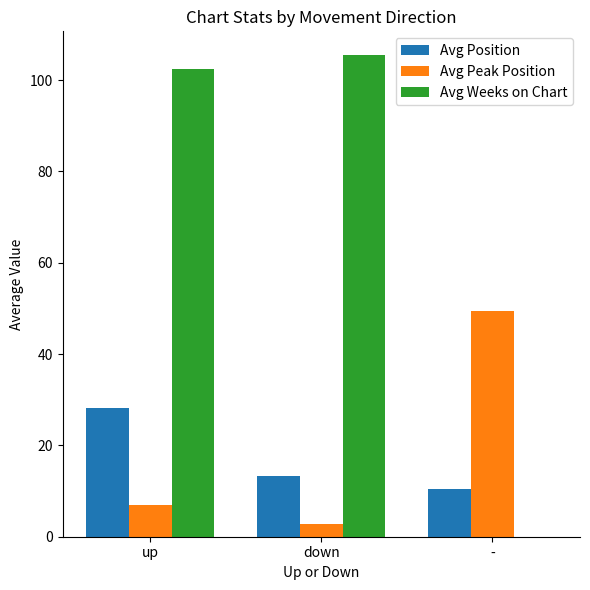

Reading left to right, extract all data points from this chart.

Avg Position: up=28.2	down=13.4	-=10.5
Avg Peak Position: up=7.0	down=2.8	-=49.5
Avg Weeks on Chart: up=102.5	down=105.4	-=0.0